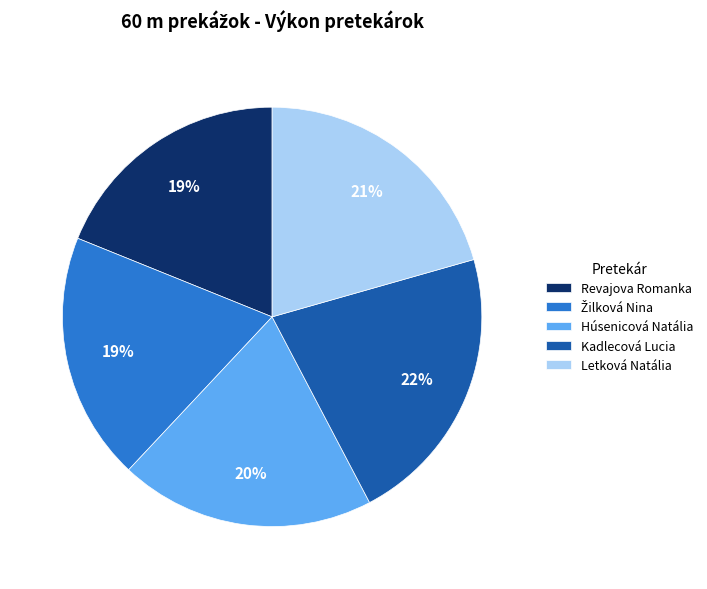

The Kadlecová Lucia slice represents 22% of the pie. True or false?

True